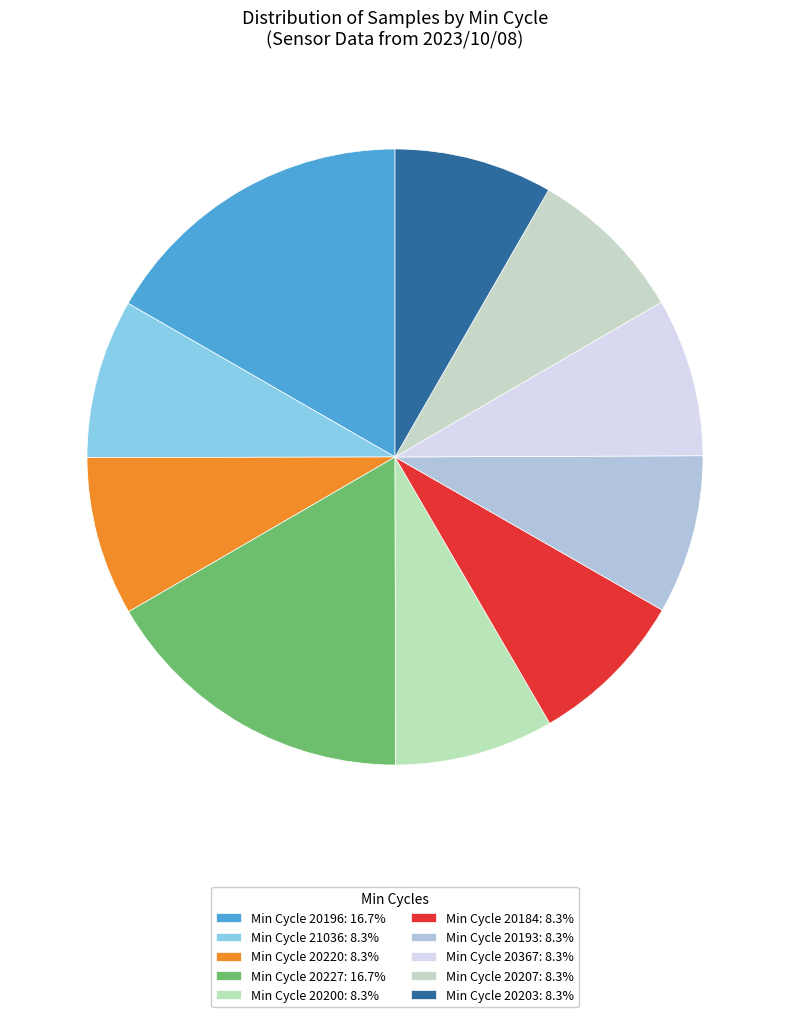

Count the number of slices in the pie.

10